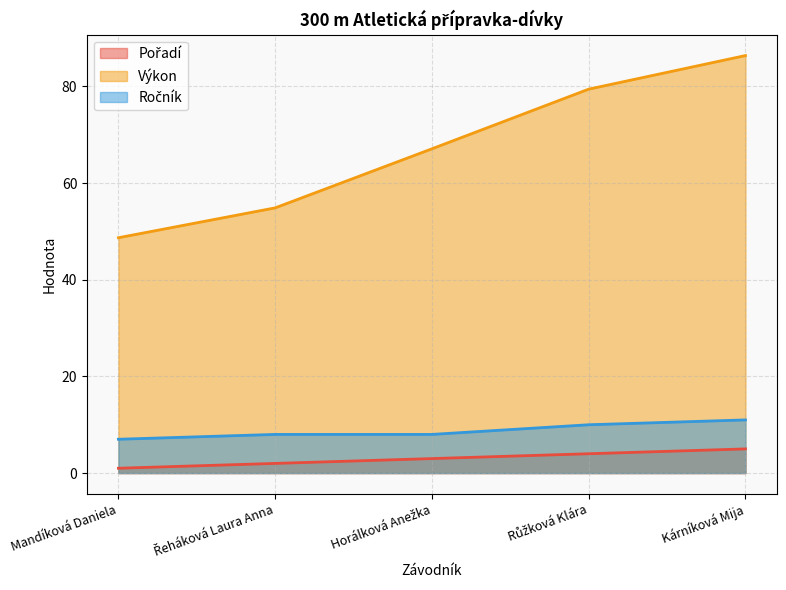

How many lines are shown in the chart?

3